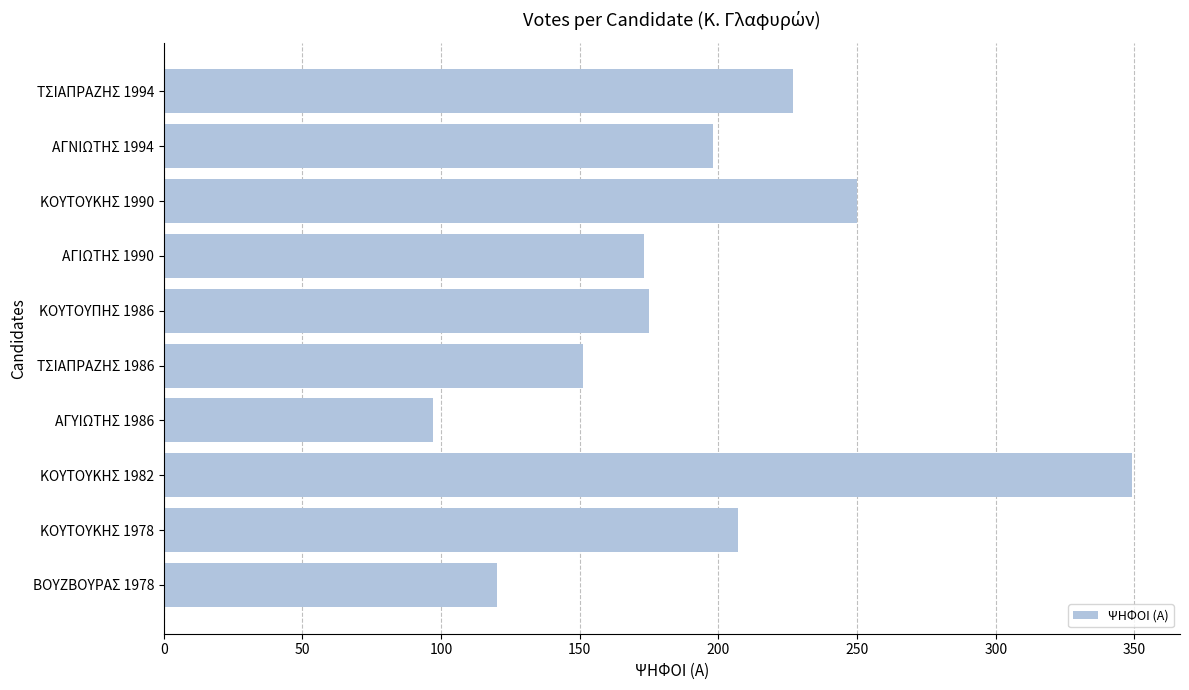

Reading top to bottom, extract all data points from this chart.

227	198	250	173	175	151	97	349	207	120